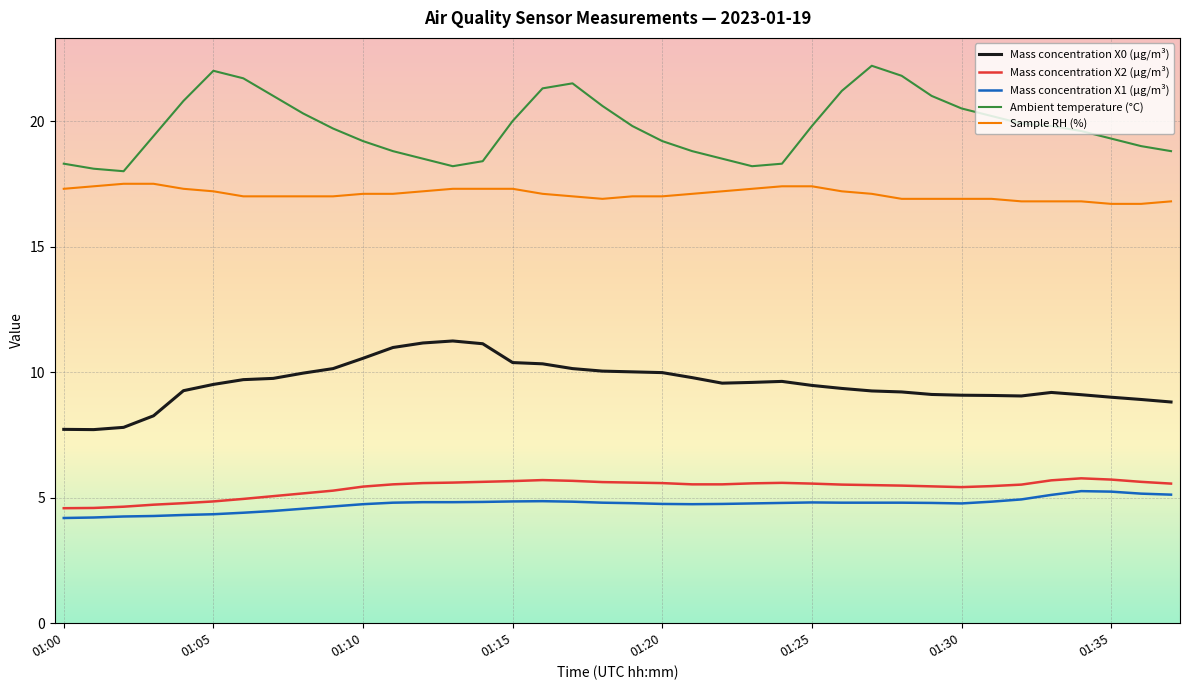

True or false: Mass concentration X1 (μg/m³) has more than 0 points higher than both neighbors.

True